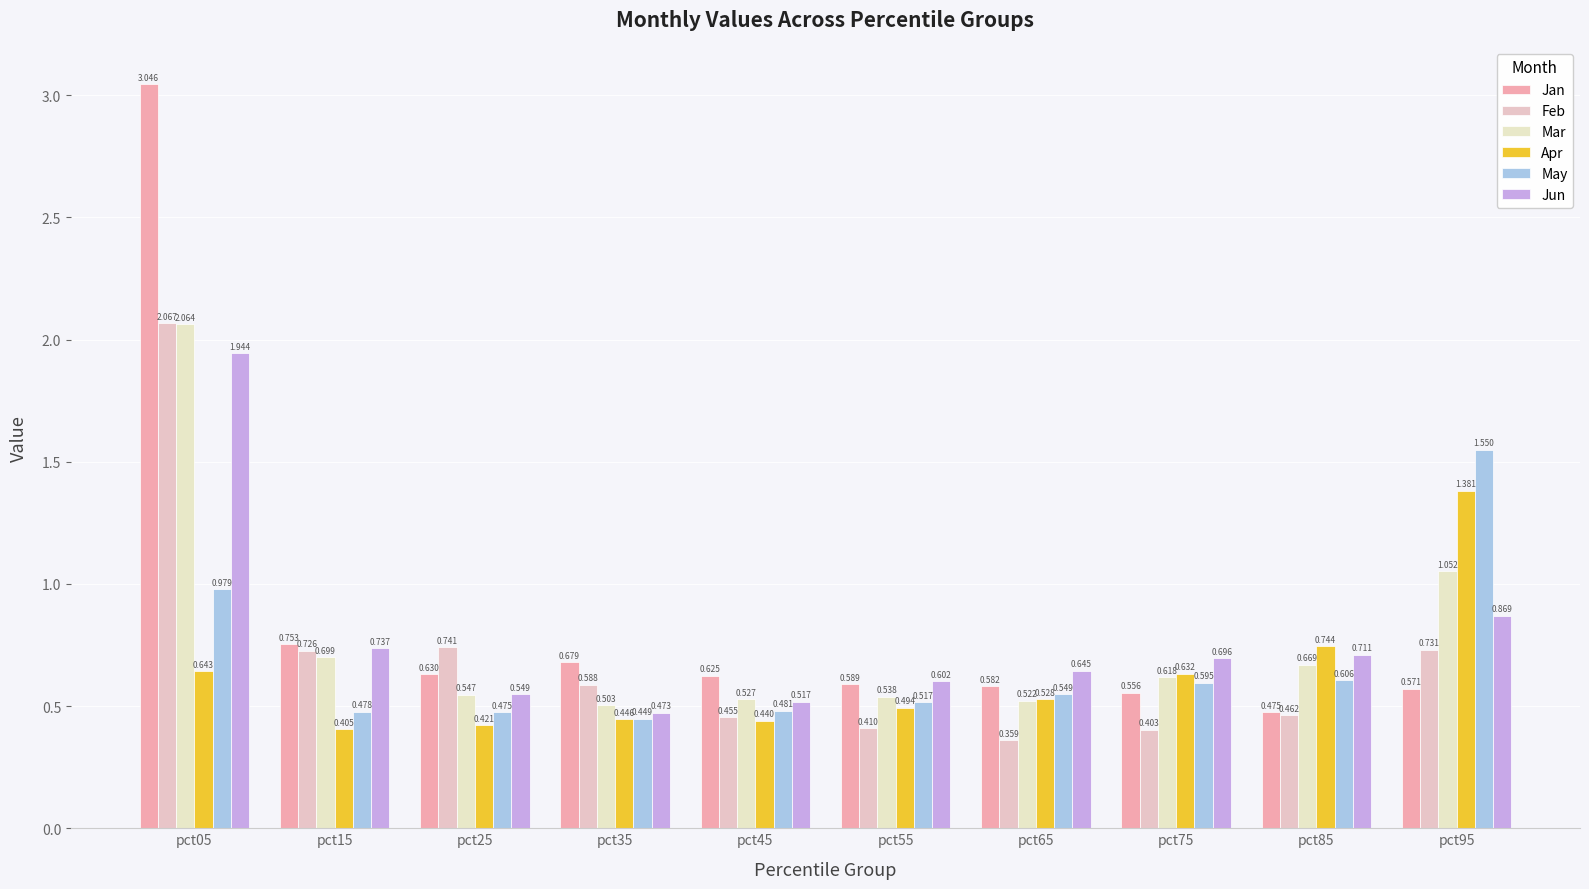

What is the difference between the maximum and minimum values in the Jun series?

1.5